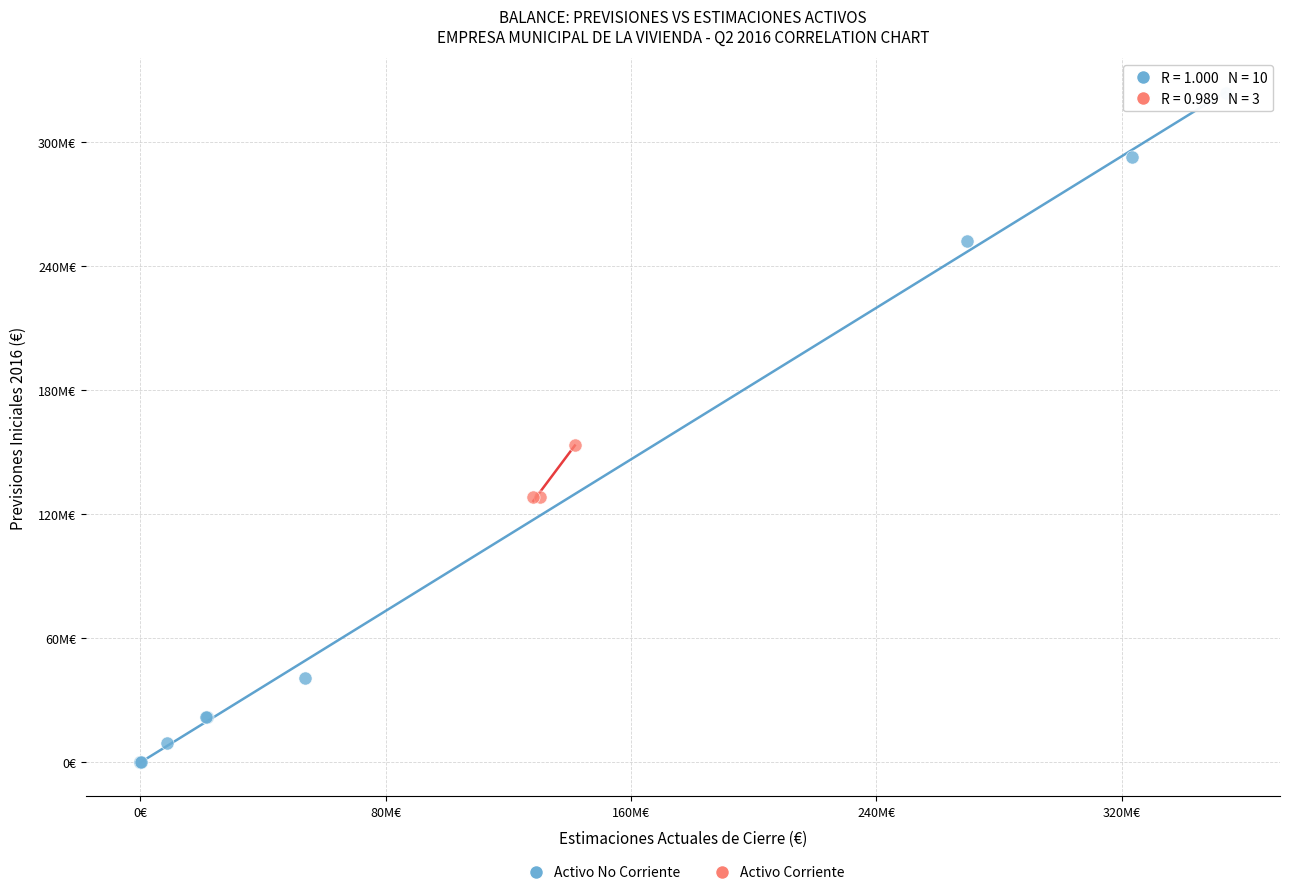

Which series has the largest Y range (max minus min)?

Activo No Corriente